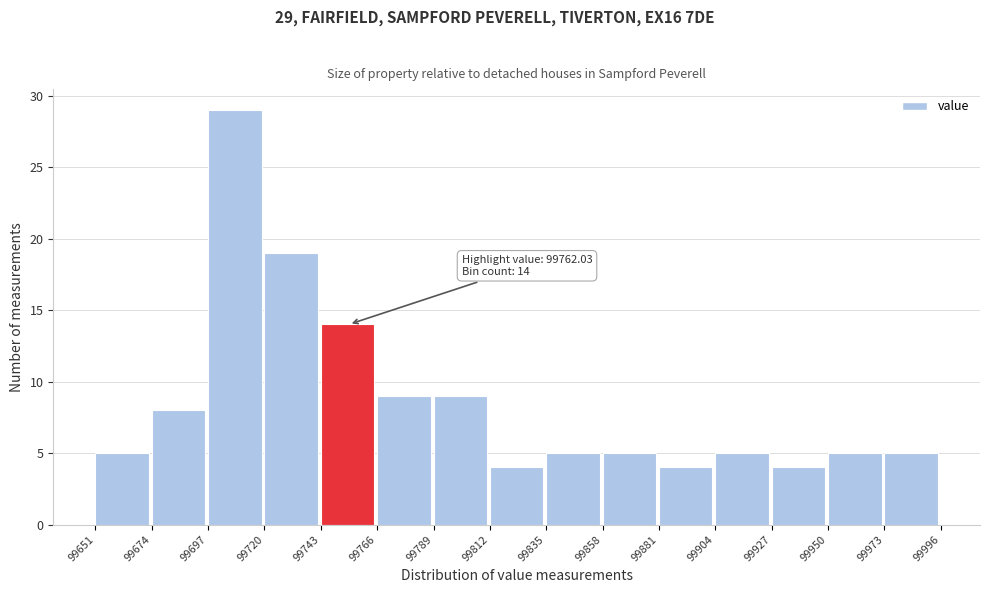

Which range on the x-axis has the tallest bar?

99697 to 99720